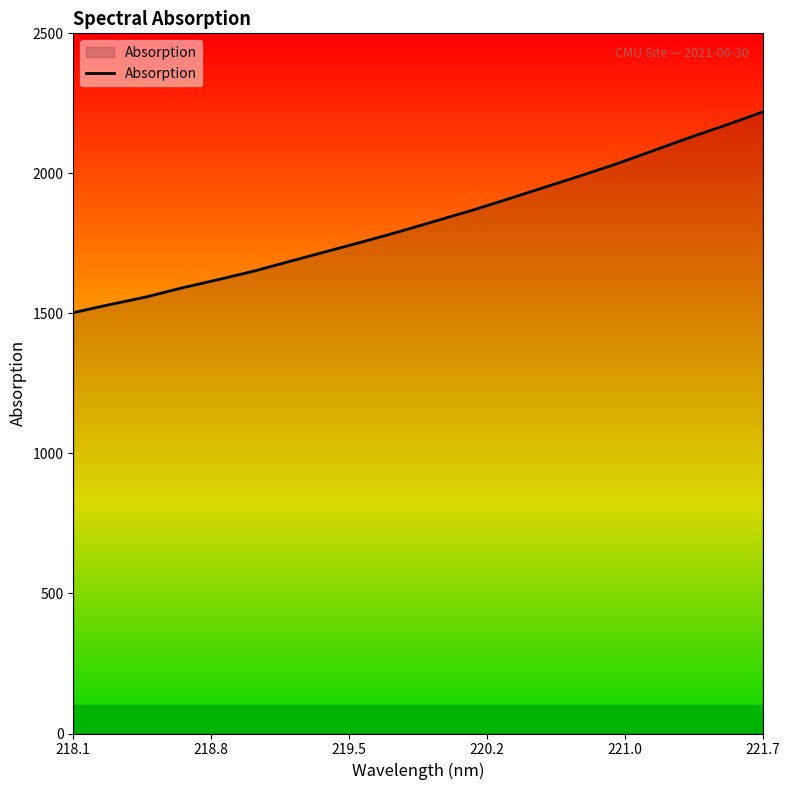

What is the difference between the maximum and minimum values?

716.4